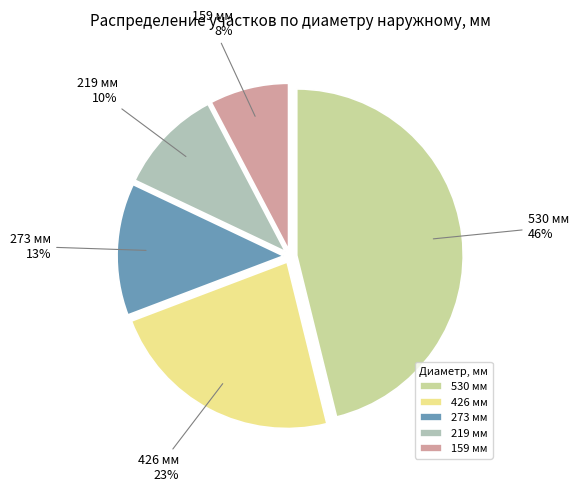

Which category has the smallest portion of the pie?

159